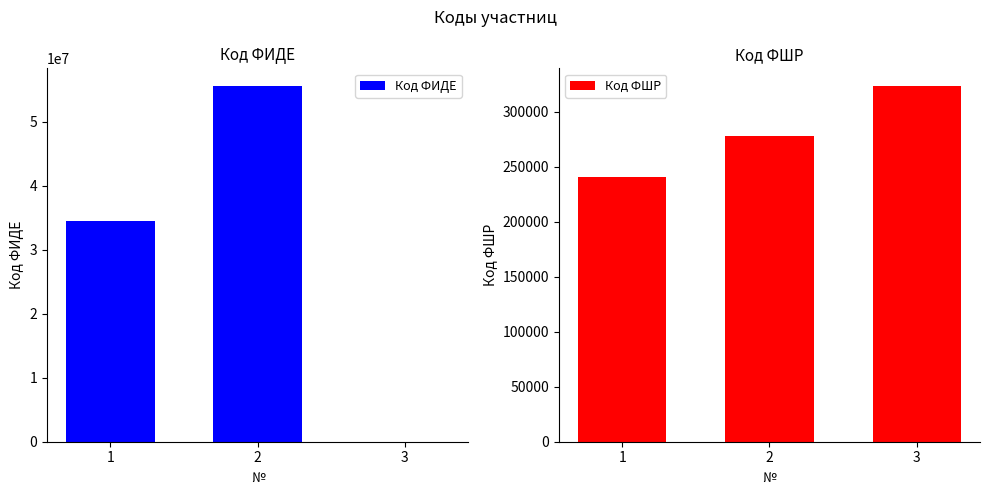

Reading right to left, extract all data points from this chart.

Код ФИДЕ: 3=0	2=55601294	1=34472657
Код ФШР: 3=323210	2=277572	1=241007